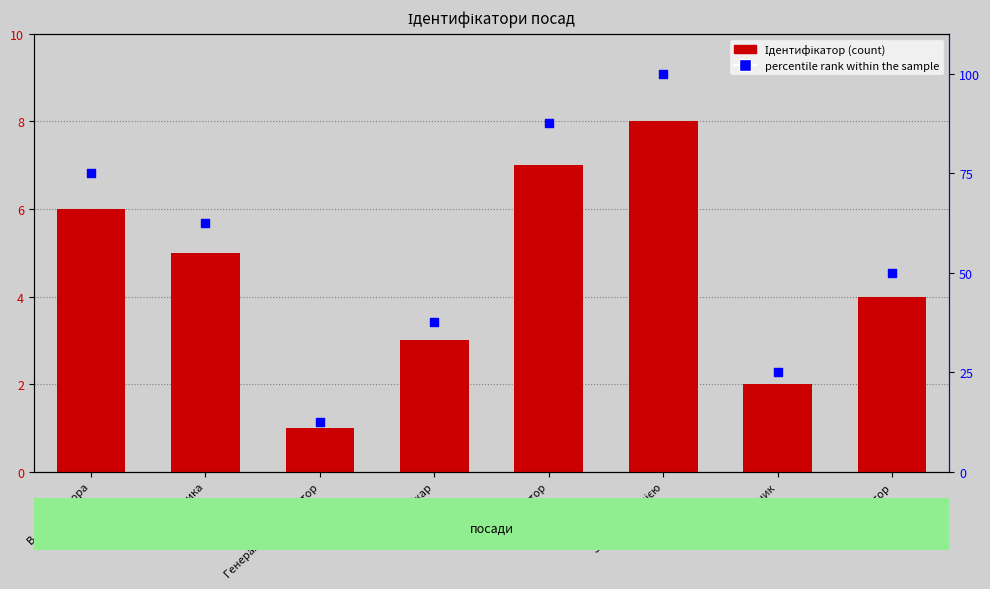

At which category is the sum across all series the highest?

Завідувач філією